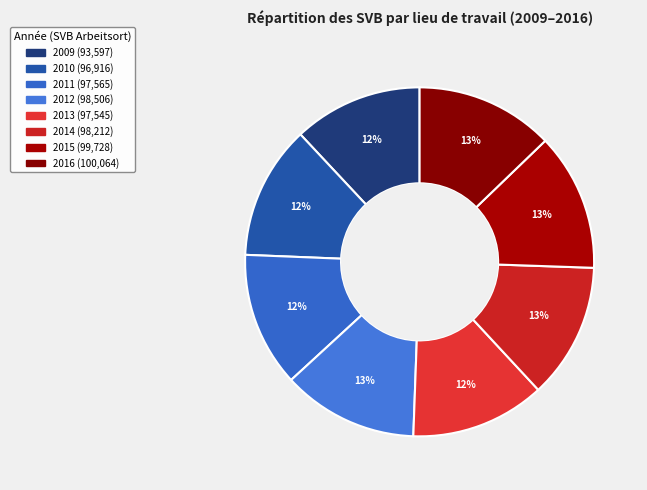

Count the number of slices in the pie.

8